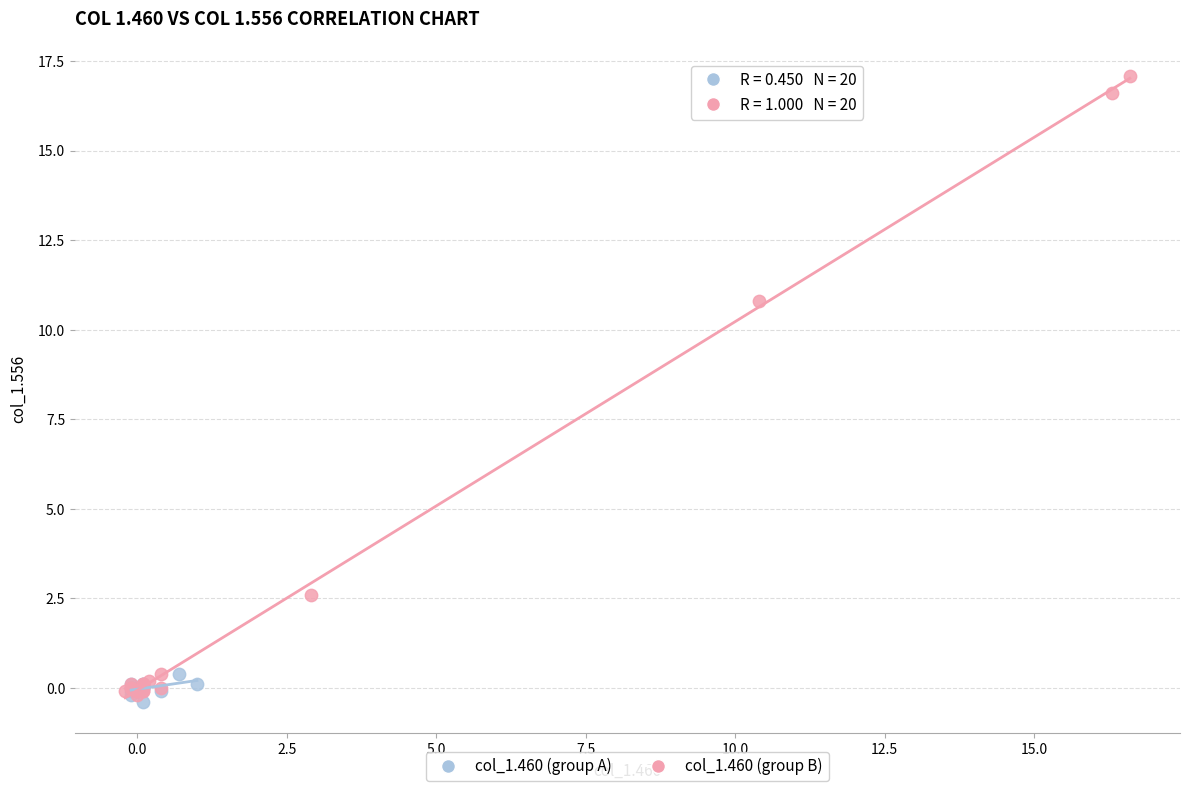

Which series reaches the maximum Y coordinate?

col_1.460 (group B)